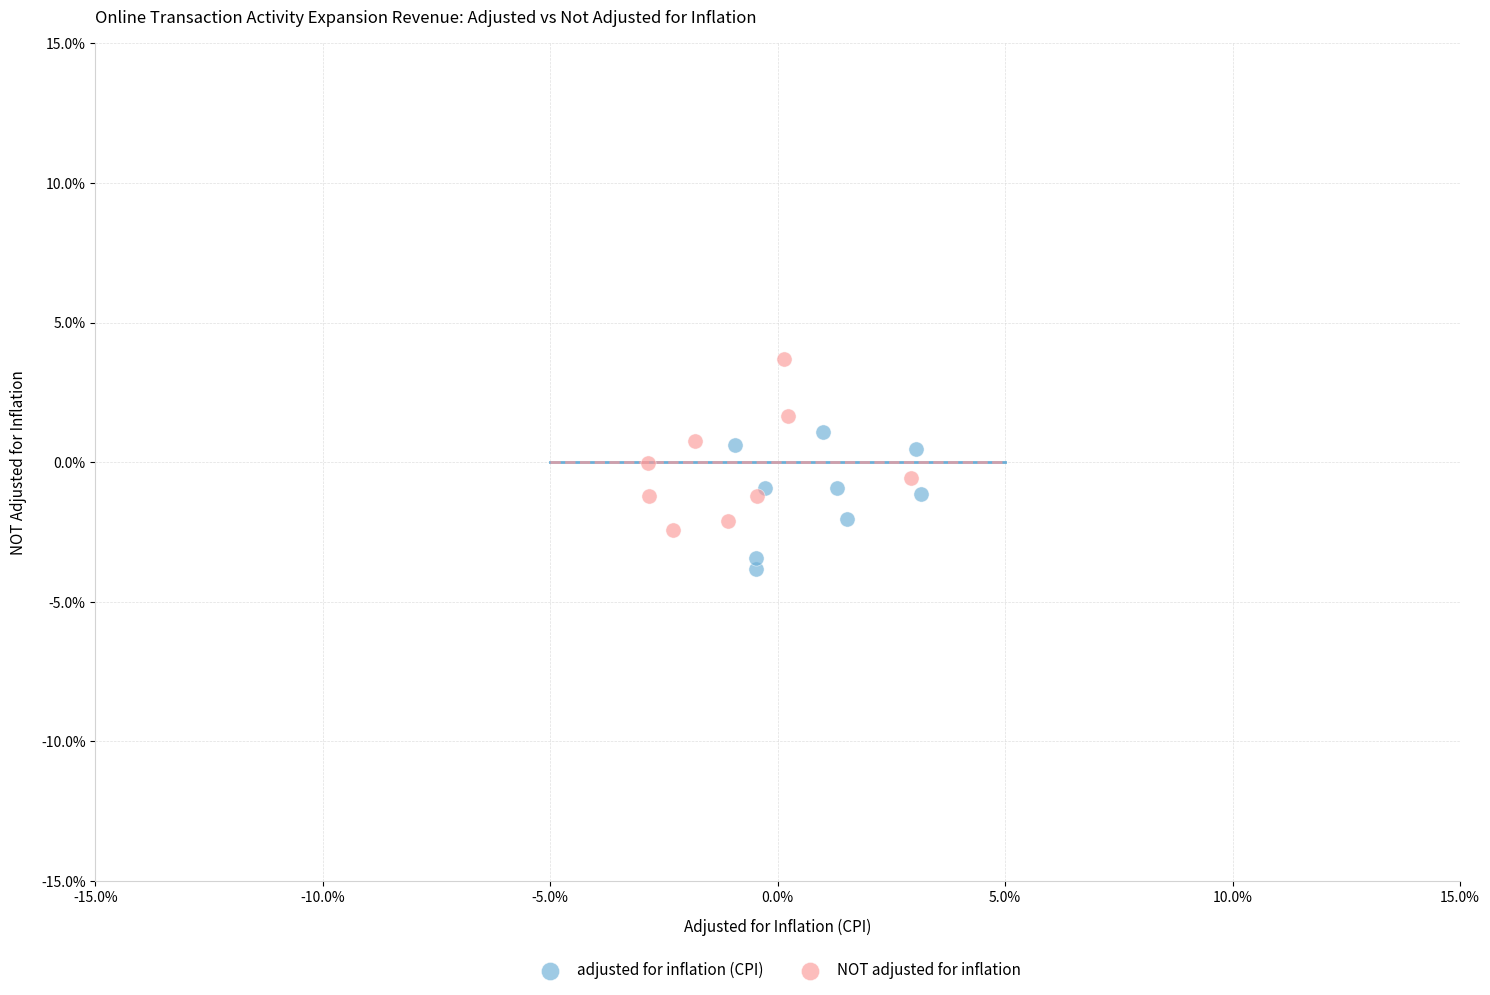

Which series has the widest spread of Y values?

NOT adjusted for inflation